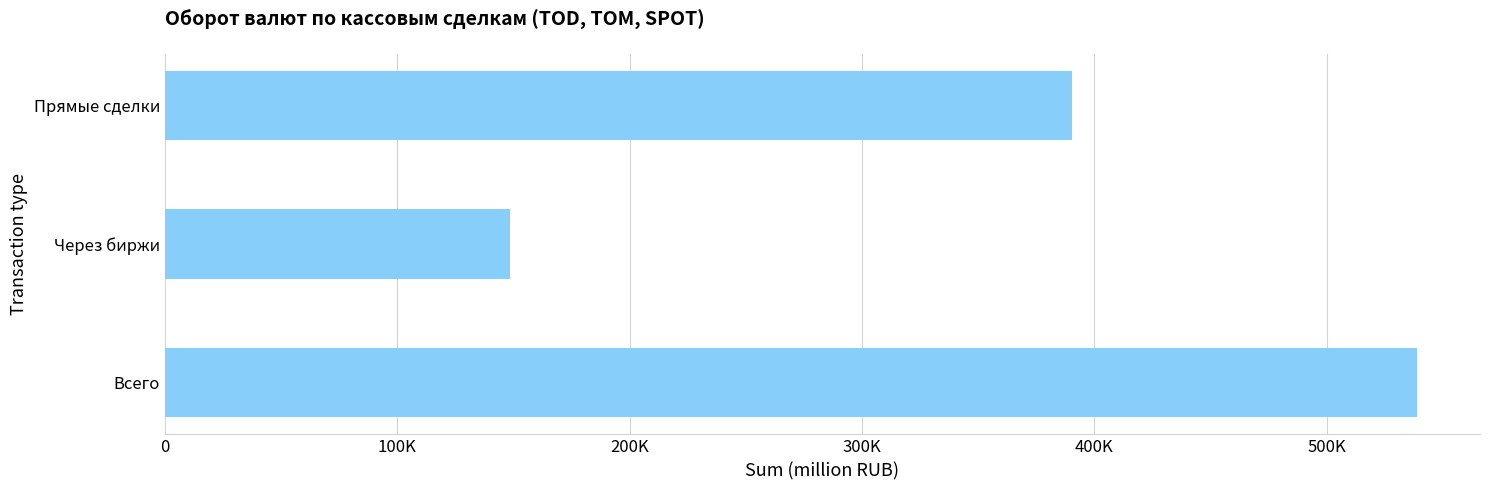

List the labels in order of value, smallest first.

Через биржи, Прямые сделки, Всего